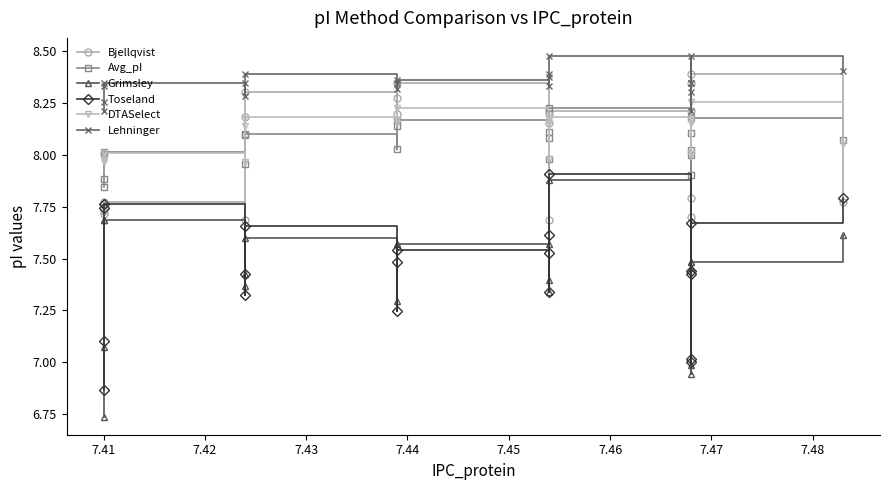

What is the average value of the Avg_pI series?

8.0